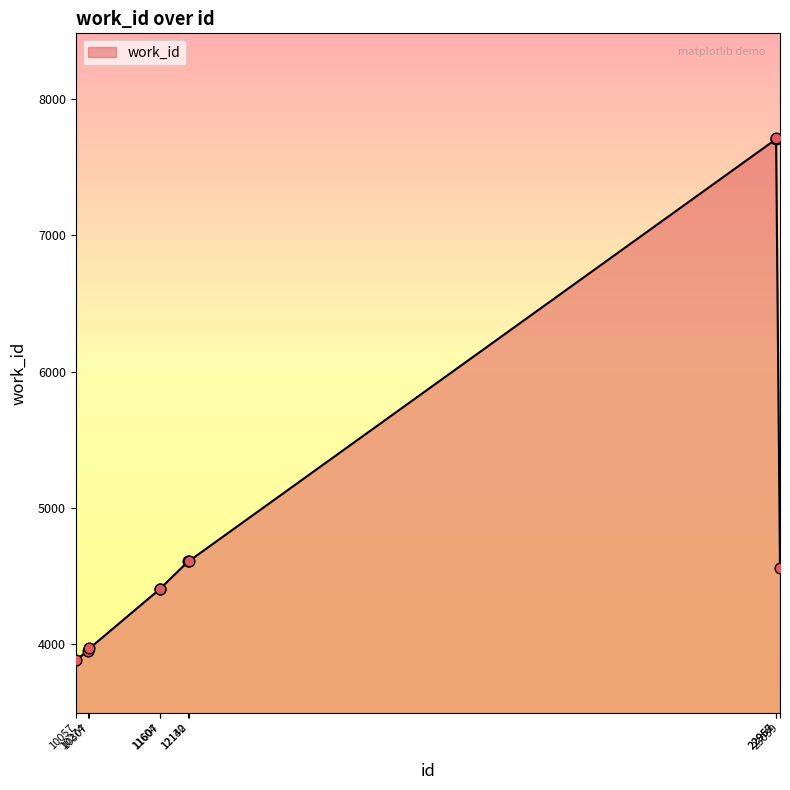

Approximately how many times larger is the value at 10274 compared to 23039?

0.9